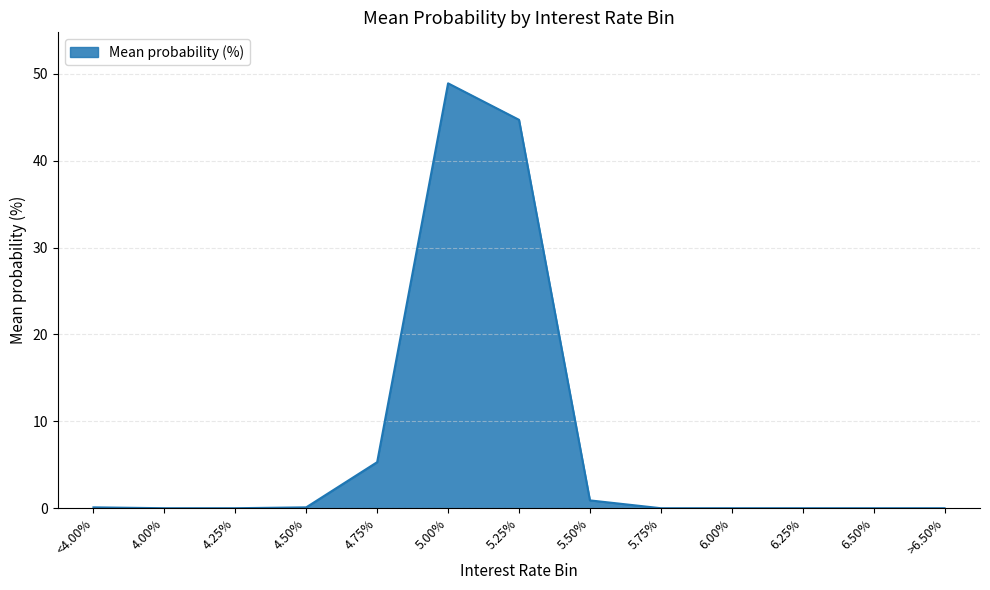

What is the difference between the second highest and second lowest values?

44.7